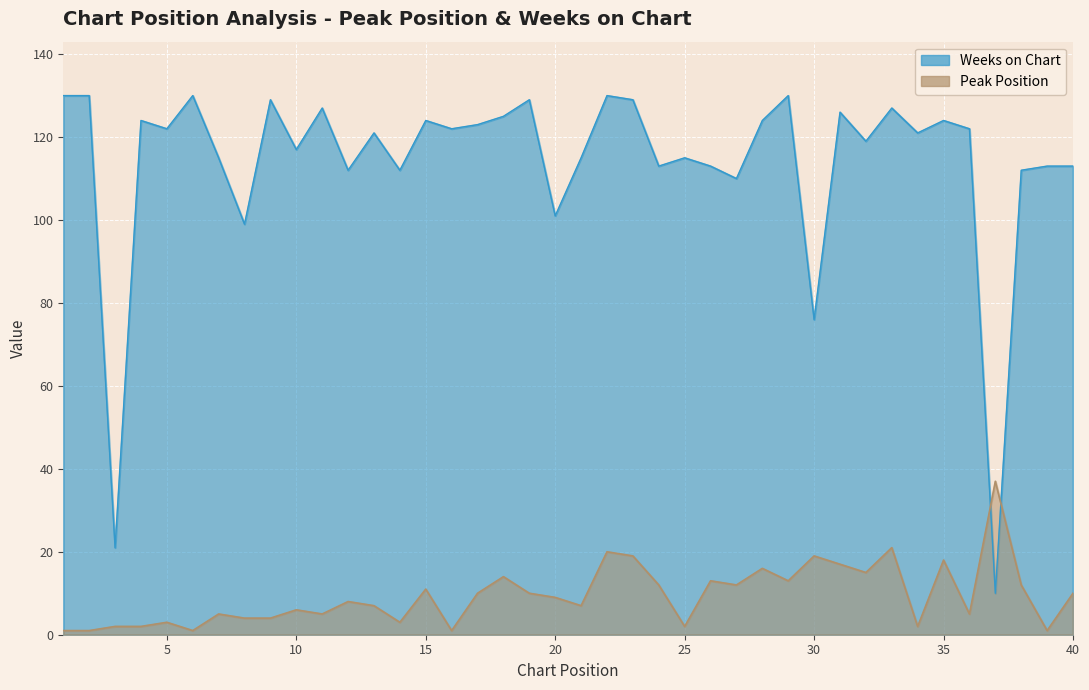

True or false: Weeks on Chart has a value of 147 at 27.

False